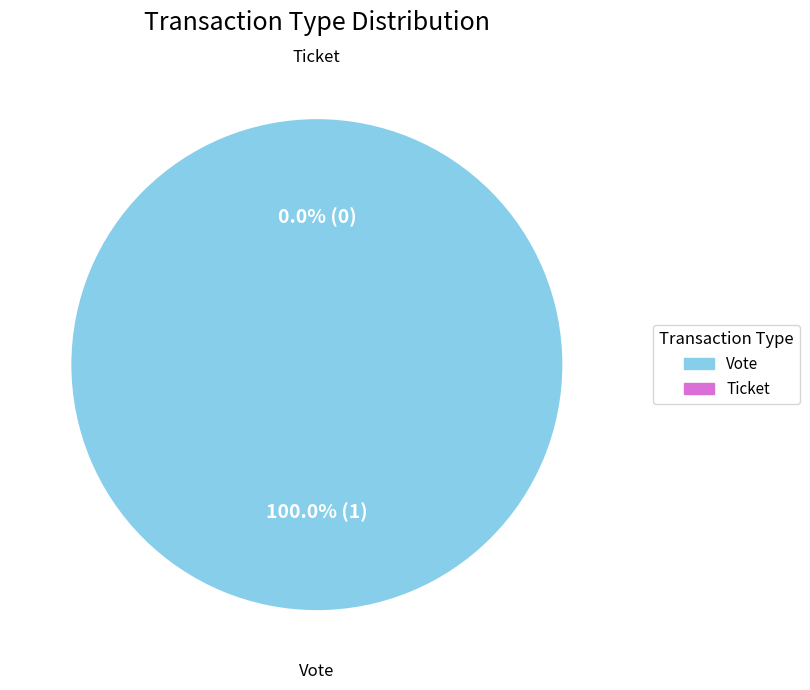

To the nearest percent, what is the average slice percentage?

50%